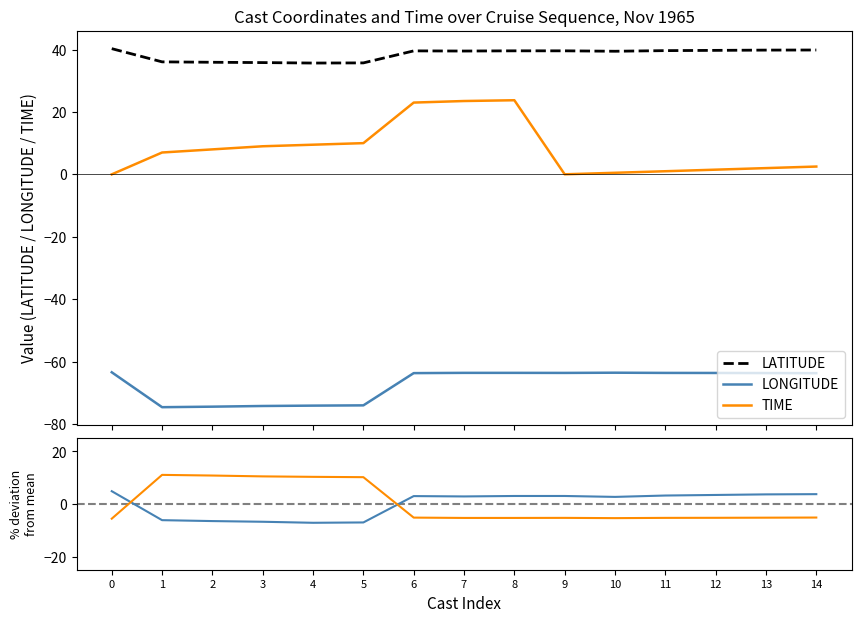

True or false: LONGITUDE and LATITUDE intersect in this chart.

False